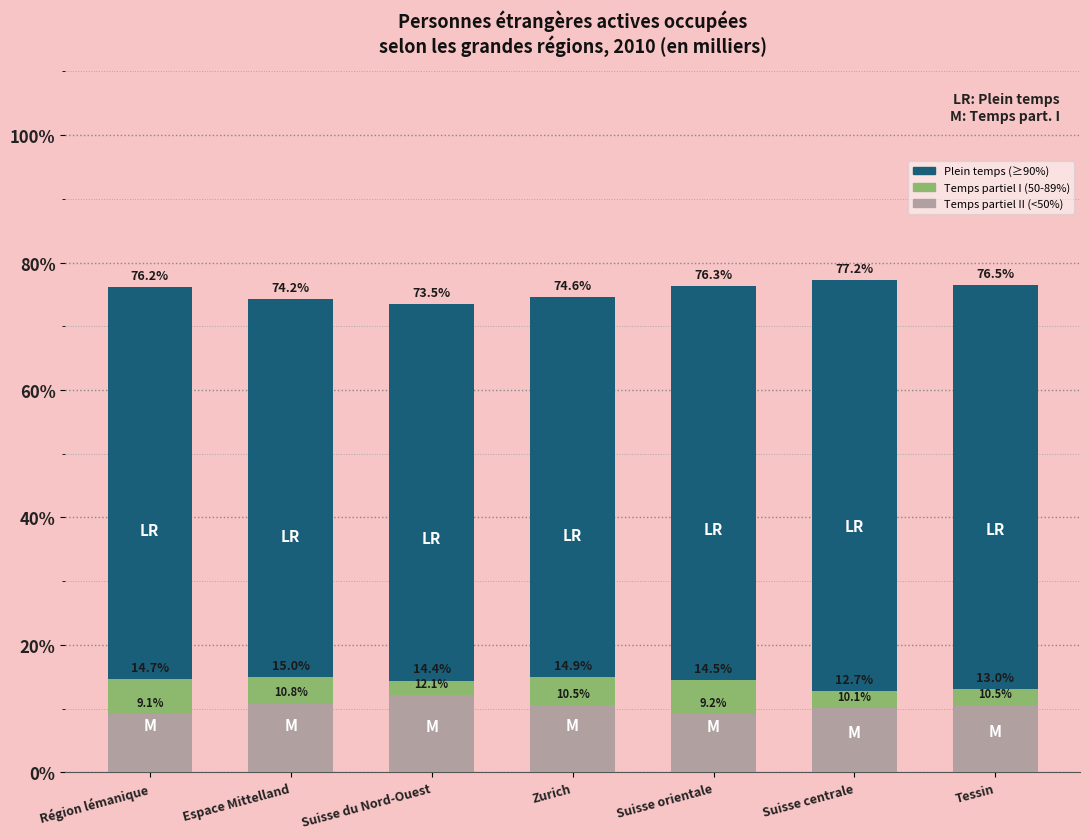

What is the value of the Temps partiel I (50-89%) bar at the 6th from the left?

12.7